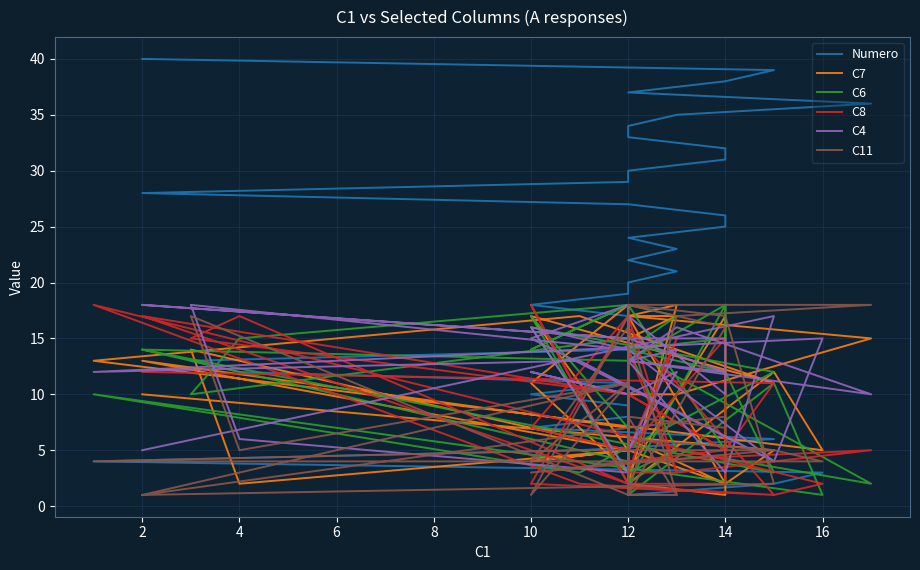

At which category does C6 reach its first local peak?

2